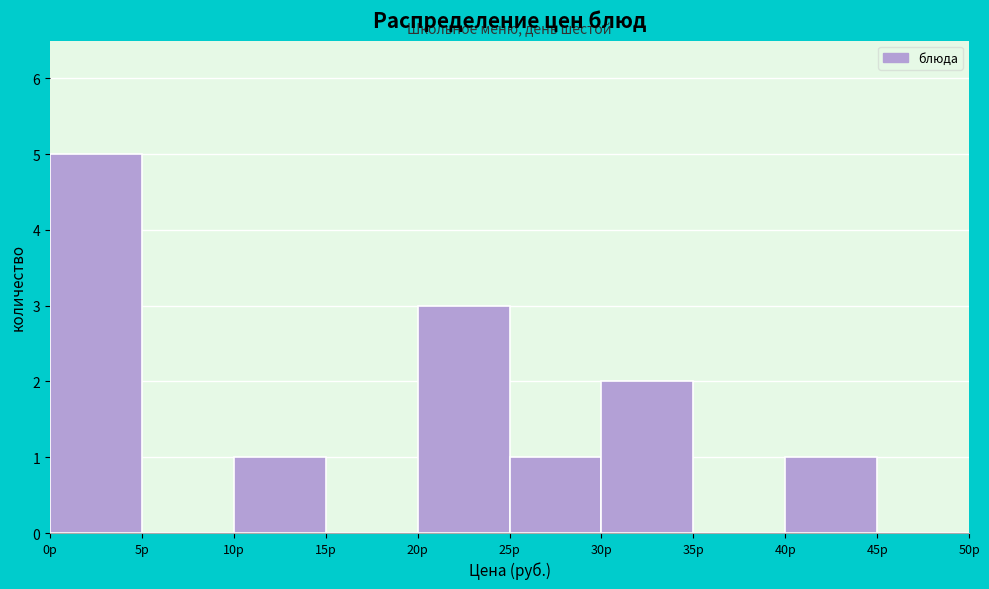

What is the height of the bar covering 30 to 35 on the x-axis? The values are not printed on the chart, so give them approximately, as read against the axis.

2